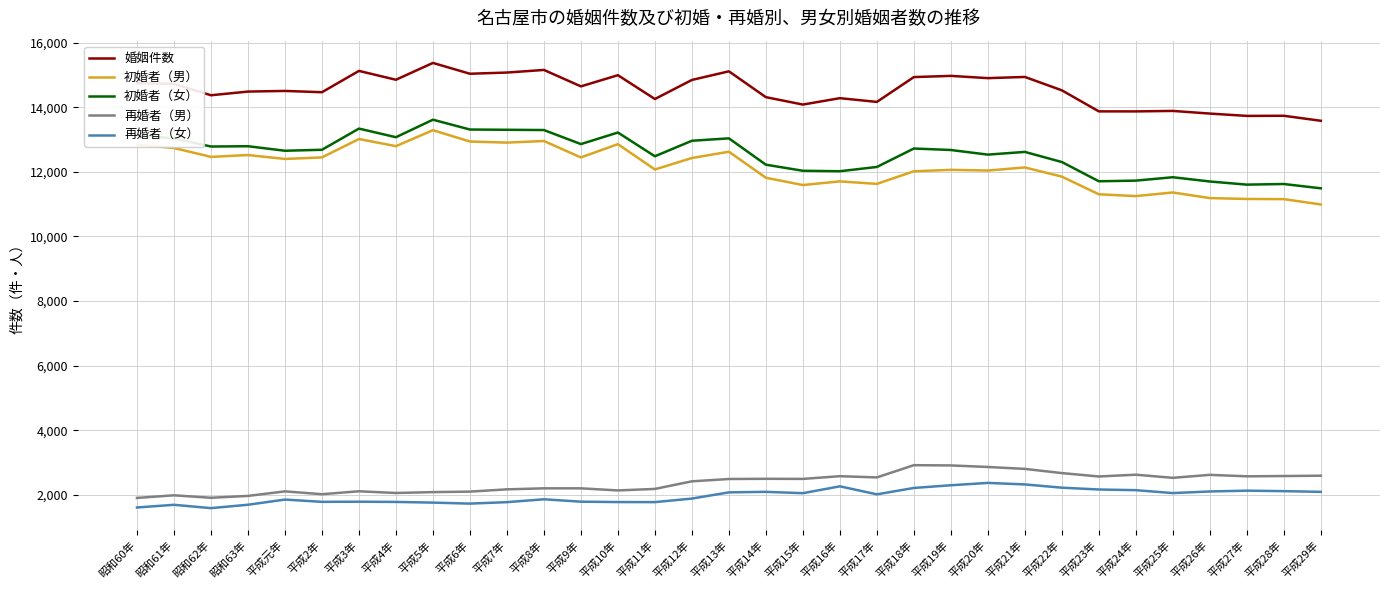

What is the maximum value shown in the chart?

15371